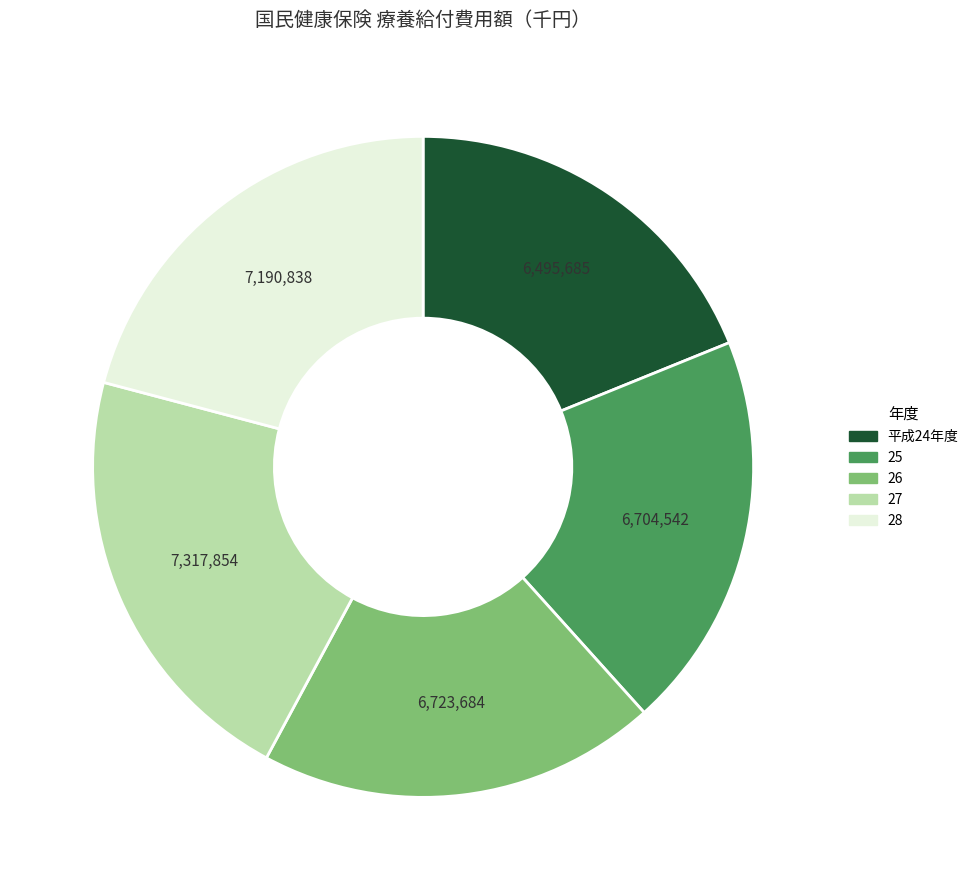

Between 27 and 25, which is larger?

27